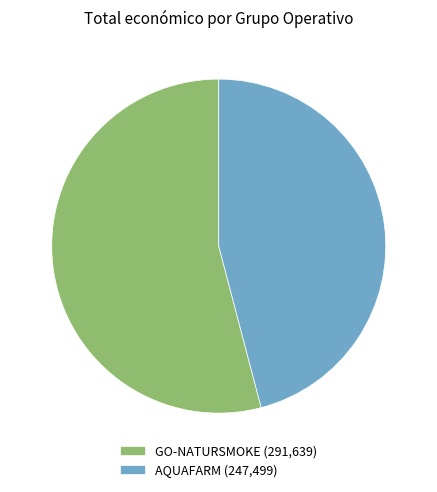

Rank the categories by value from highest to lowest.

GO-NATURSMOKE, AQUAFARM